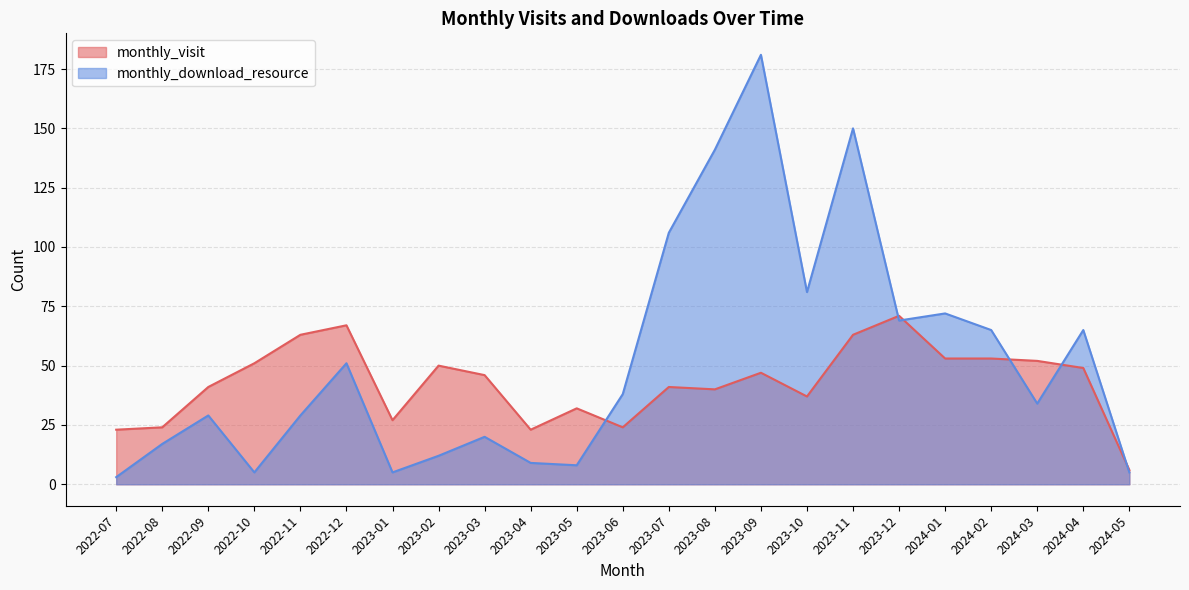

What is the spread (max minus min) of values at 2023-05?

24